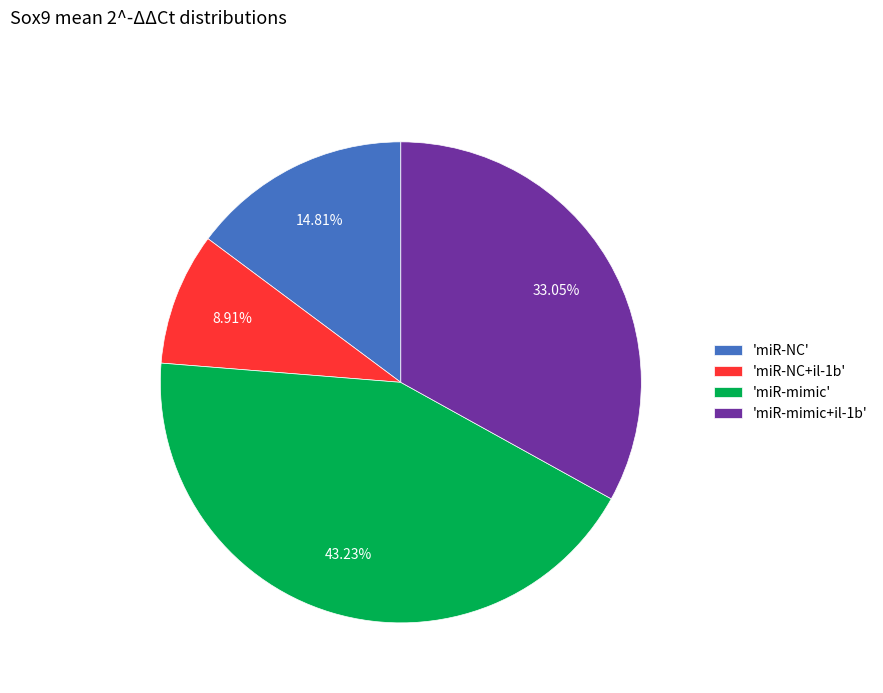

Rank the categories by value from lowest to highest.

'miR-NC+il-1b', 'miR-NC', 'miR-mimic+il-1b', 'miR-mimic'